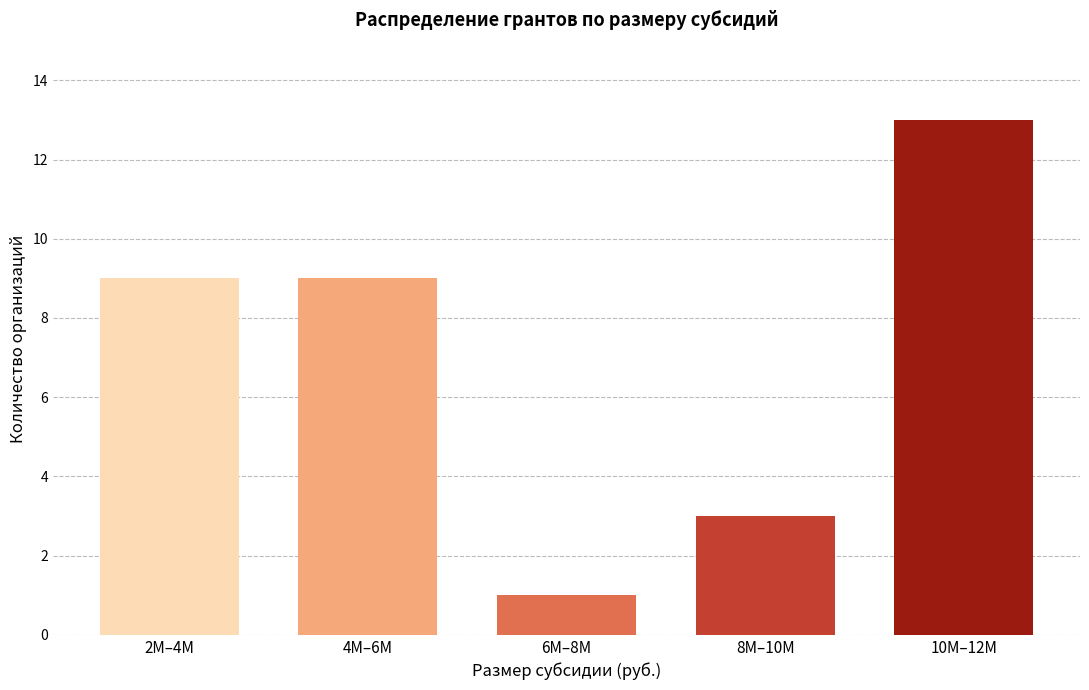

Reading left to right, extract all data points from this chart.

2M–4M=9	4M–6M=9	6M–8M=1	8M–10M=3	10M–12M=13